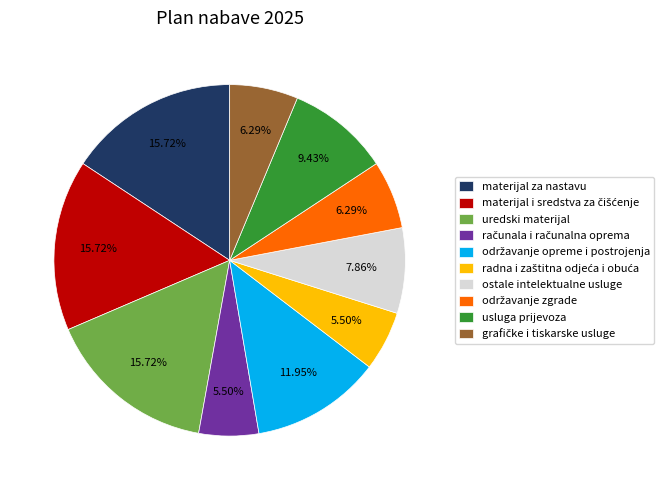

Is there any slice that represents more than half of the pie?

No